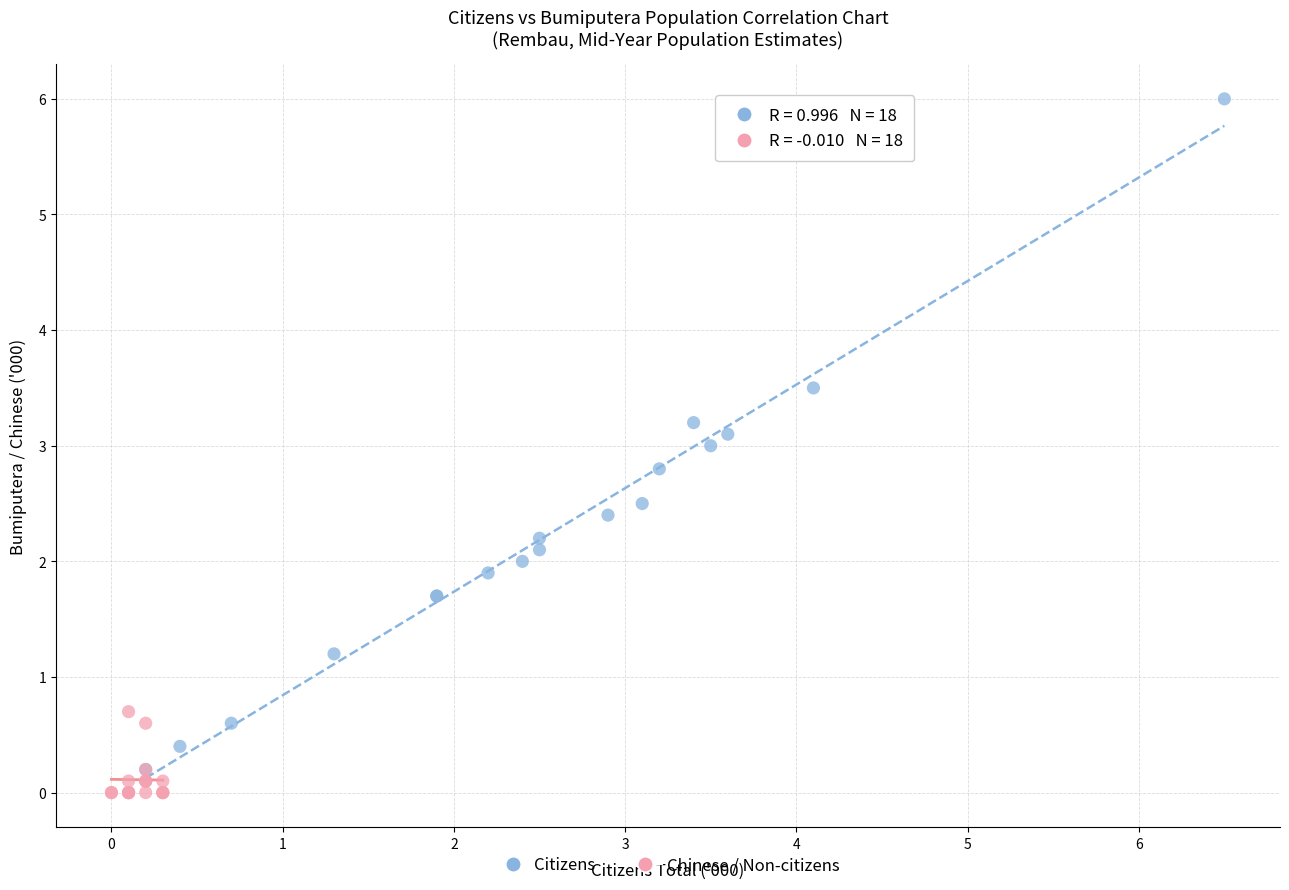

Which series reaches the minimum Y coordinate?

Chinese / Non-citizens